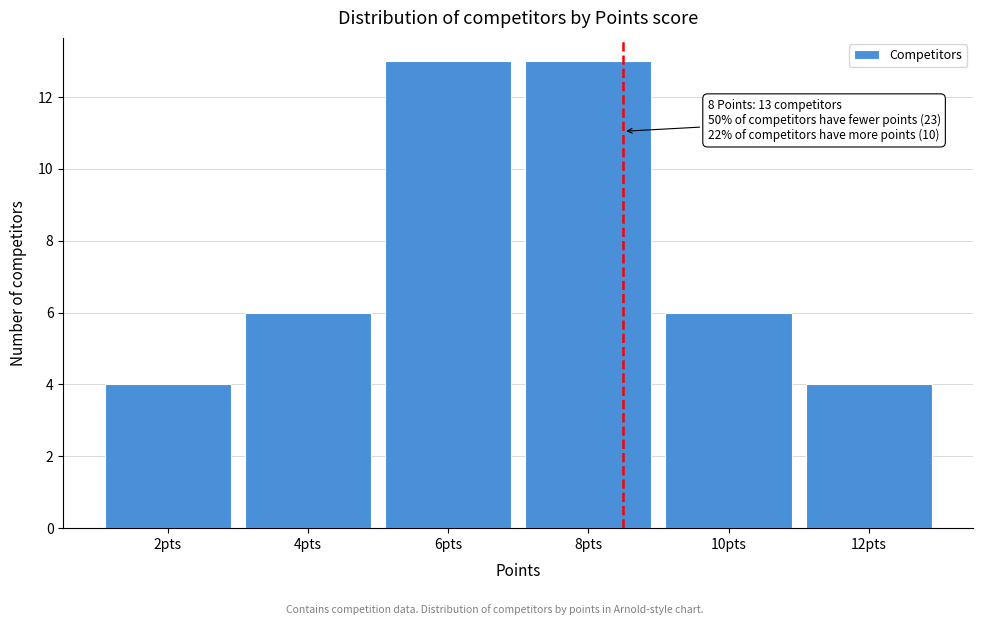

Reading left to right, extract all data points from this chart.

2pts=4	4pts=6	6pts=13	8pts=13	10pts=6	12pts=4